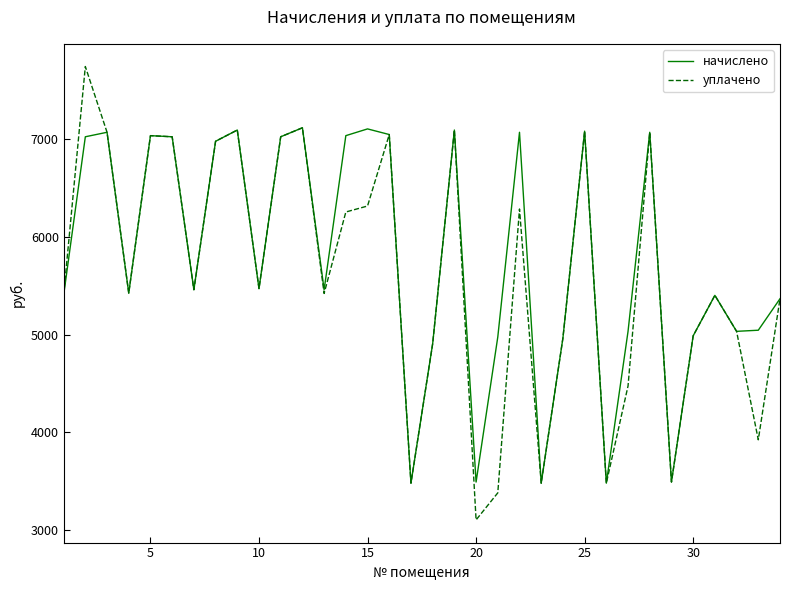

List the series in order of their peak value, highest first.

уплачено, начислено